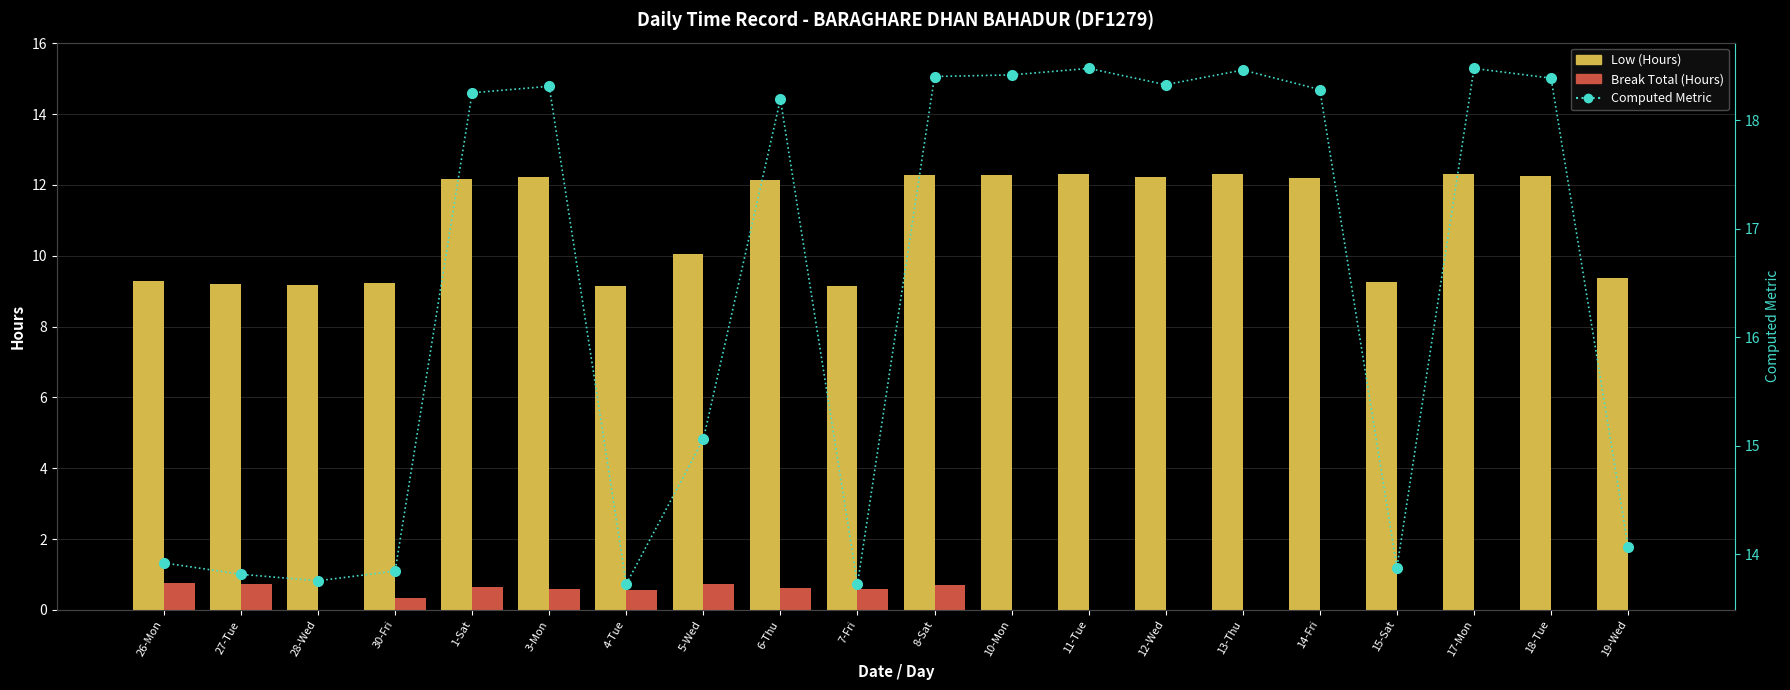

Reading left to right, extract all data points from this chart.

Low (Hours): 9.3	9.2	9.2	9.2	12.2	12.2	9.2	10.0	12.1	9.2	12.3	12.3	12.3	12.2	12.3	12.2	9.2	12.3	12.3	9.4
Break Total (Hours): 0.8	0.7	0.0	0.3	0.6	0.6	0.6	0.7	0.6	0.6	0.7	0.0	0.0	0.0	0.0	0.0	0.0	0.0	0.0	0.0
Computed Metric: 13.9	13.8	13.8	13.8	18.3	18.3	13.7	15.1	18.2	13.7	18.4	18.4	18.5	18.3	18.5	18.3	13.9	18.5	18.4	14.1